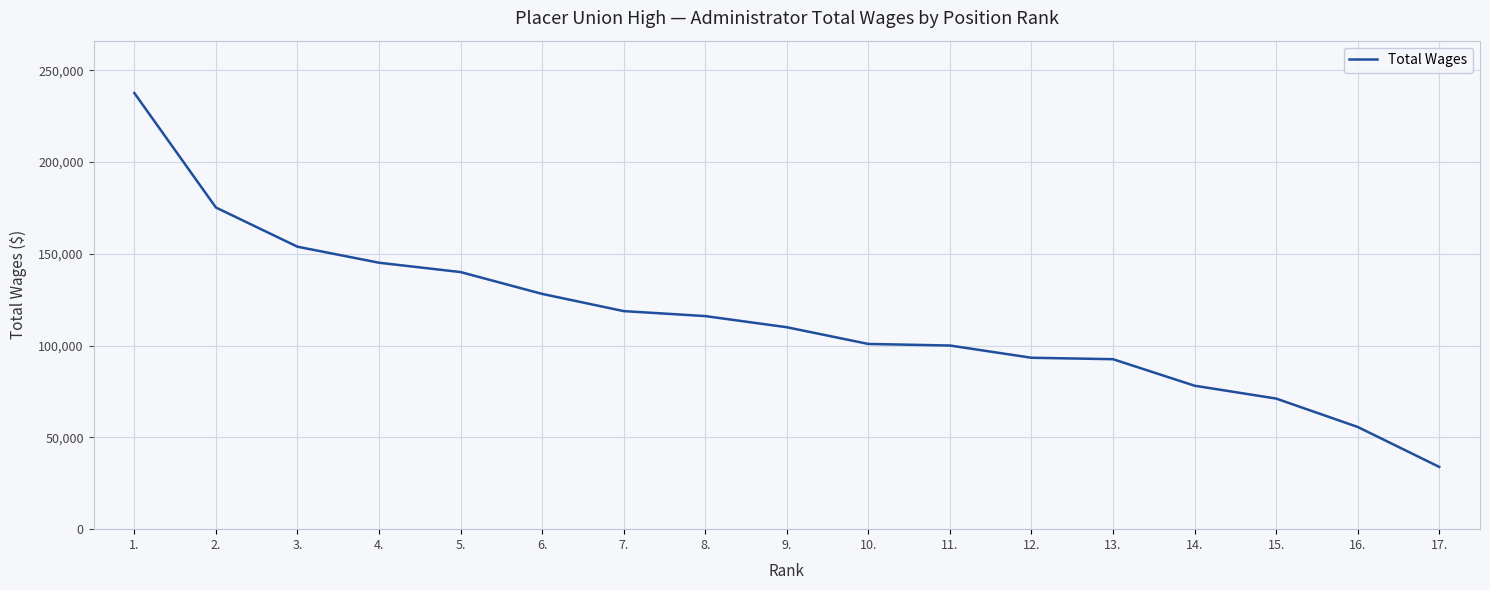

How many values are below 109980?

8